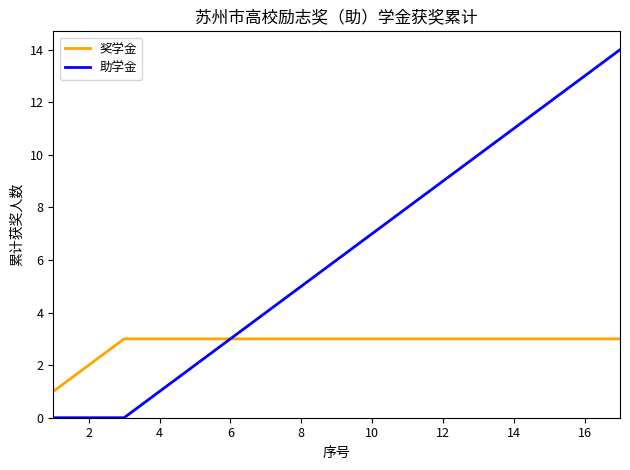

Rank the series by their average value, from lowest to highest.

奖学金, 助学金